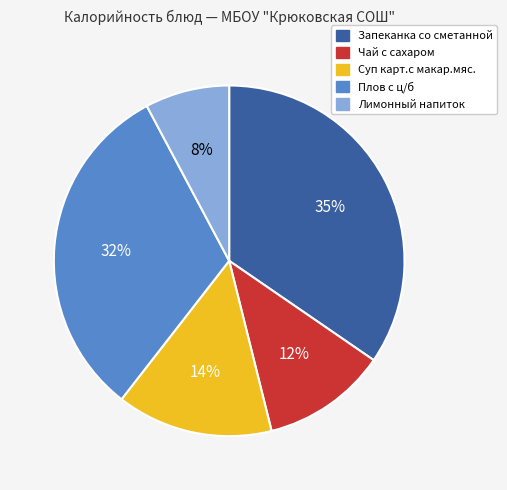

Does any single category account for the majority?

No